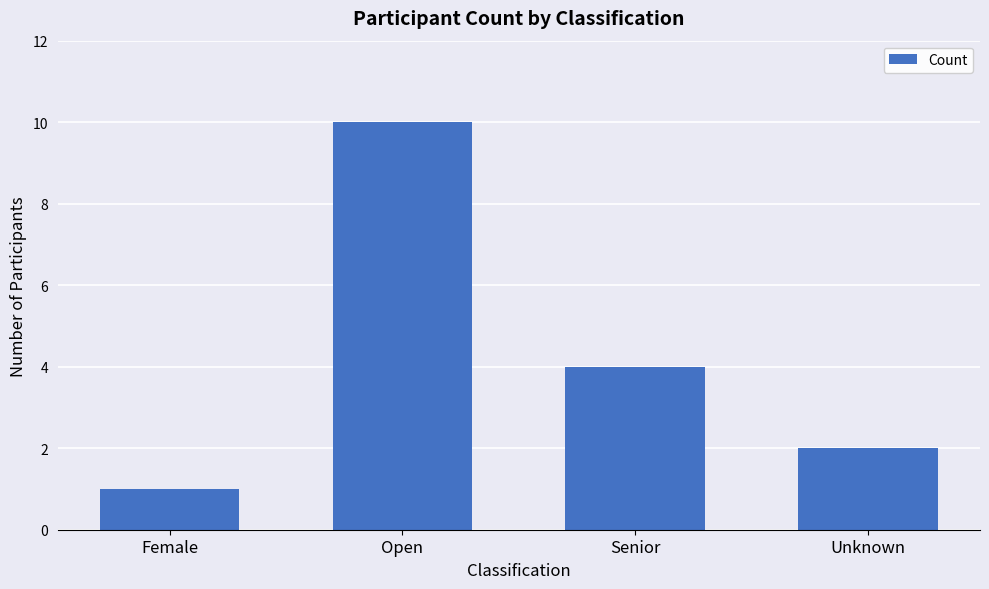

What is the difference between the maximum and second lowest values?

8